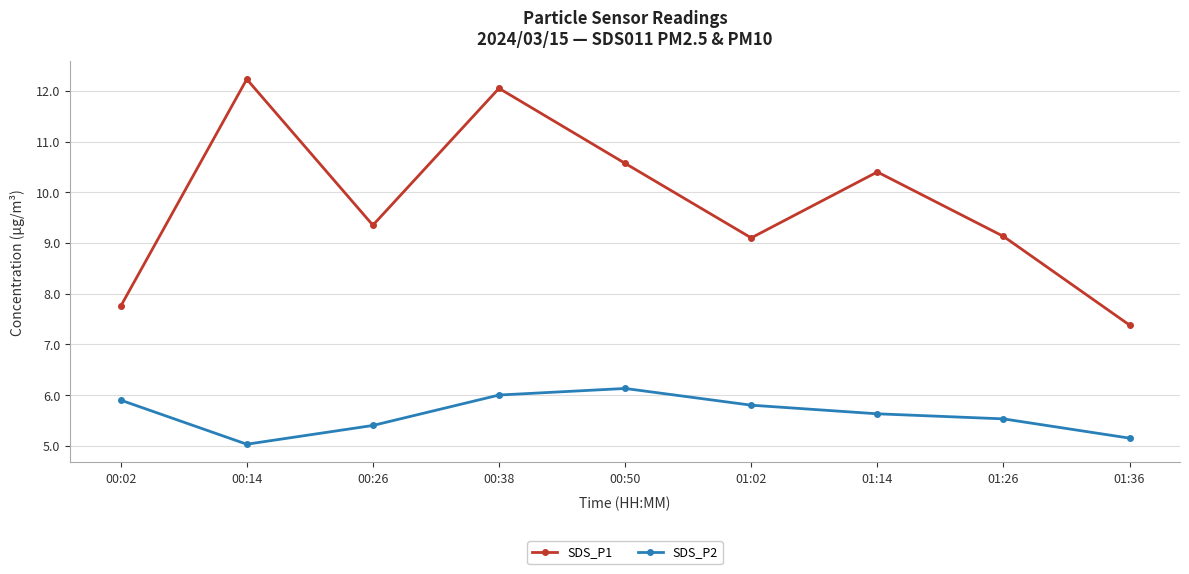

How many lines are shown in the chart?

2